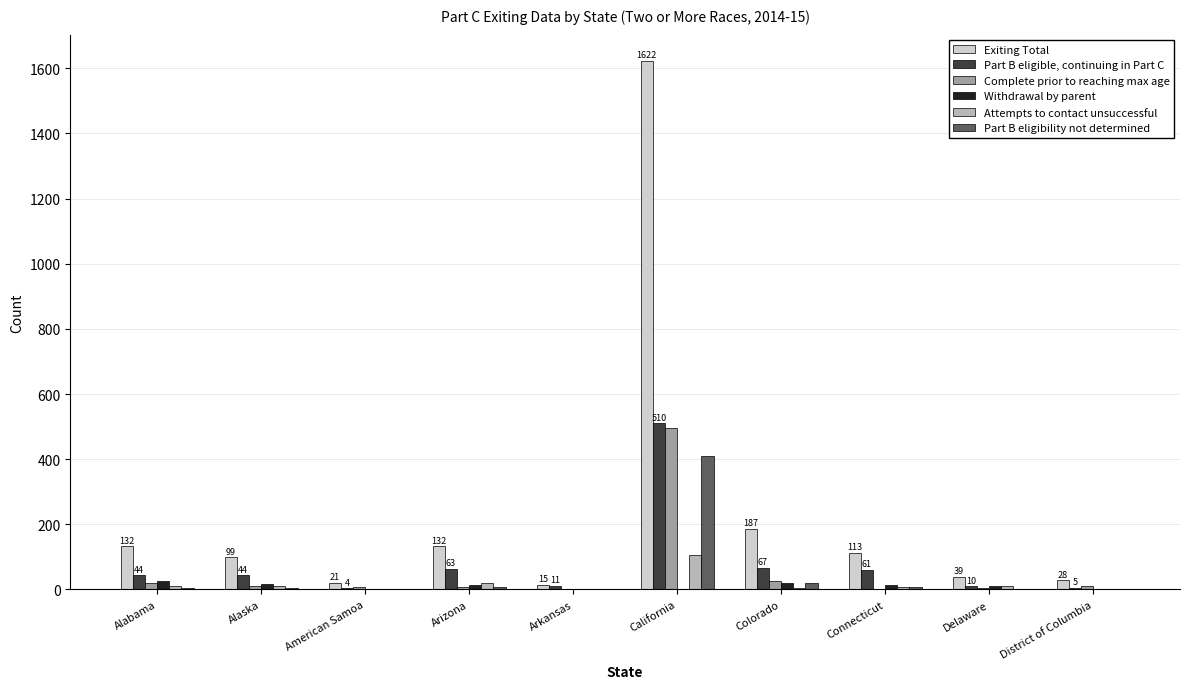

True or false: Complete prior to reaching max age has a value of 495 at California.

True